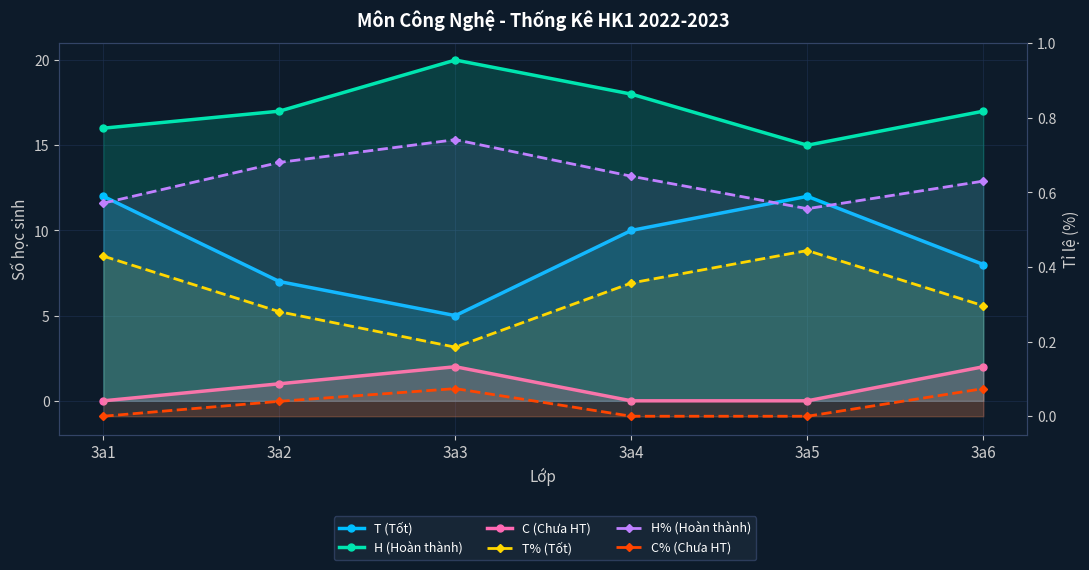

How many values in the C (Chưa HT) series exceed 1?

2